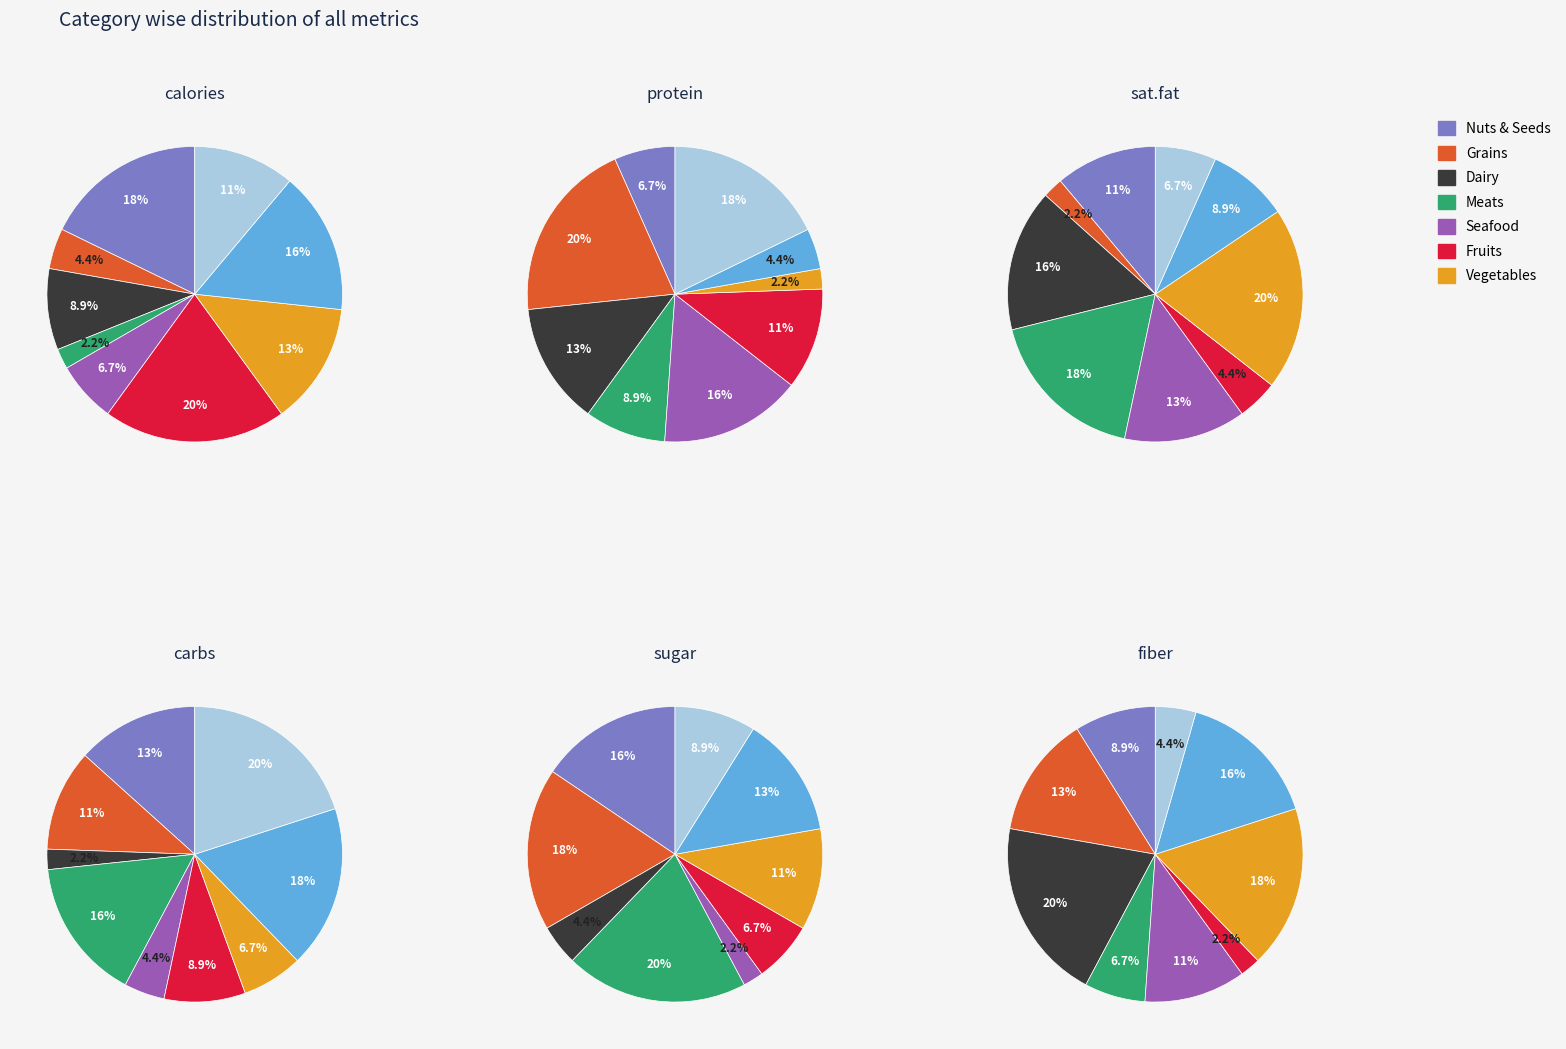

Does 3 represent more than half of the total?

No